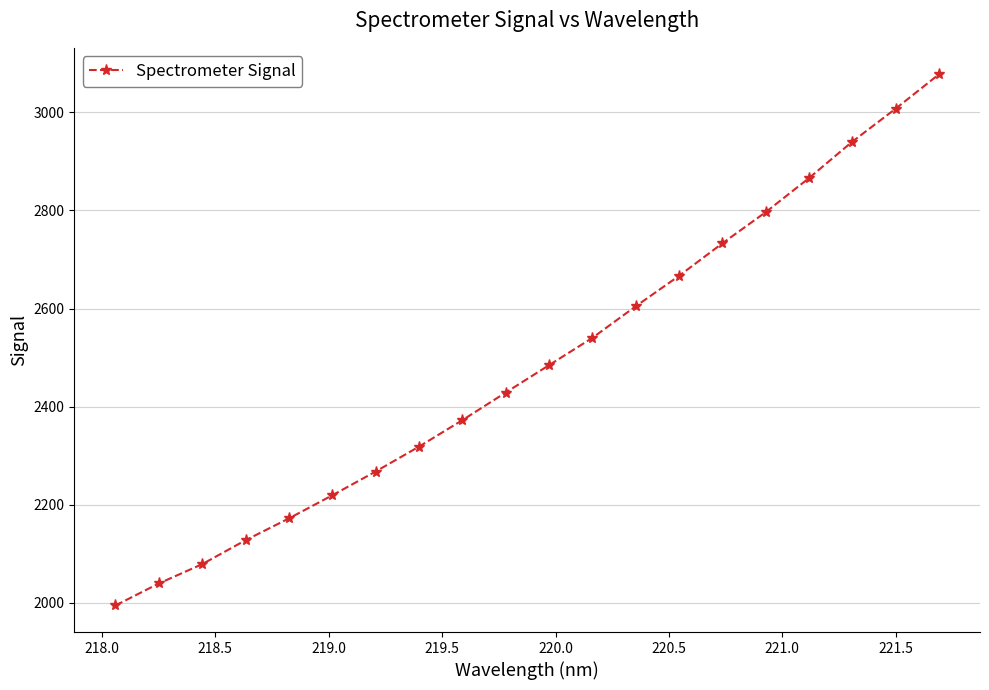

What is the value of the 13th point from the left?

2604.4